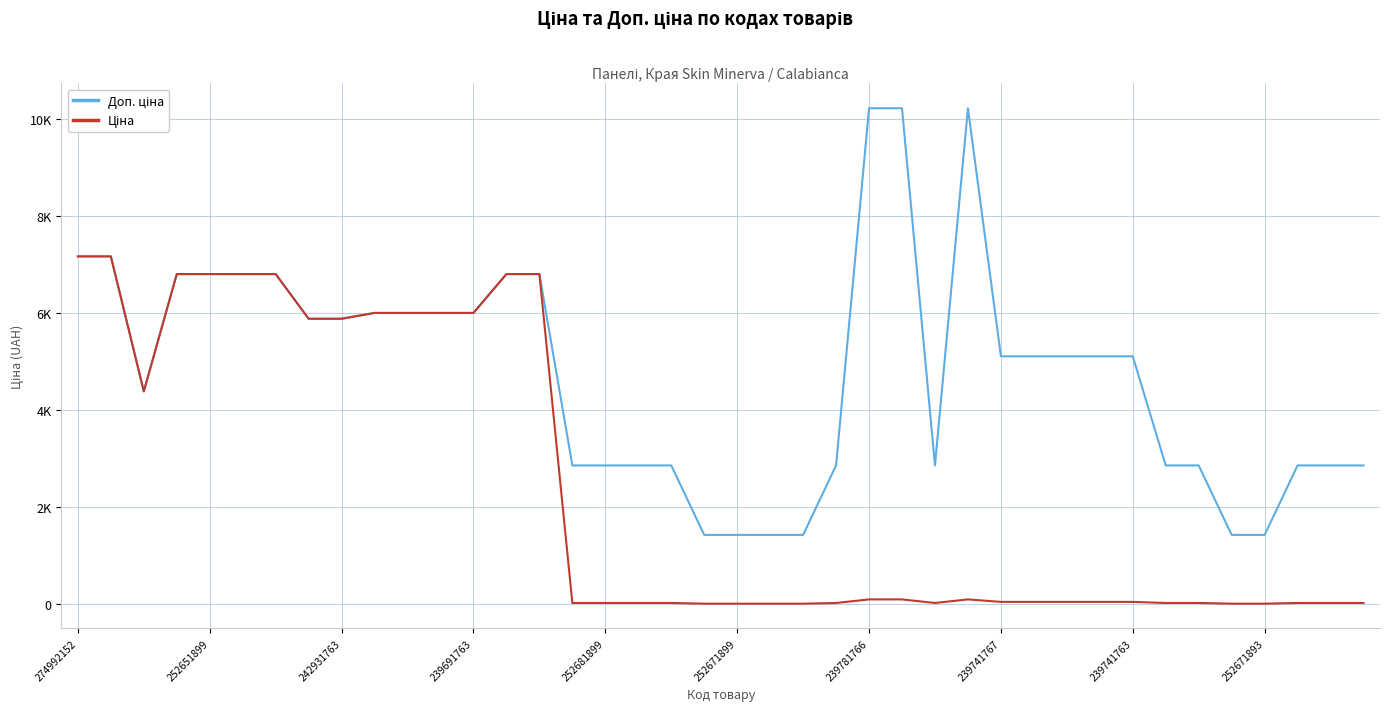

Is this an area chart (filled region under the line)?

No